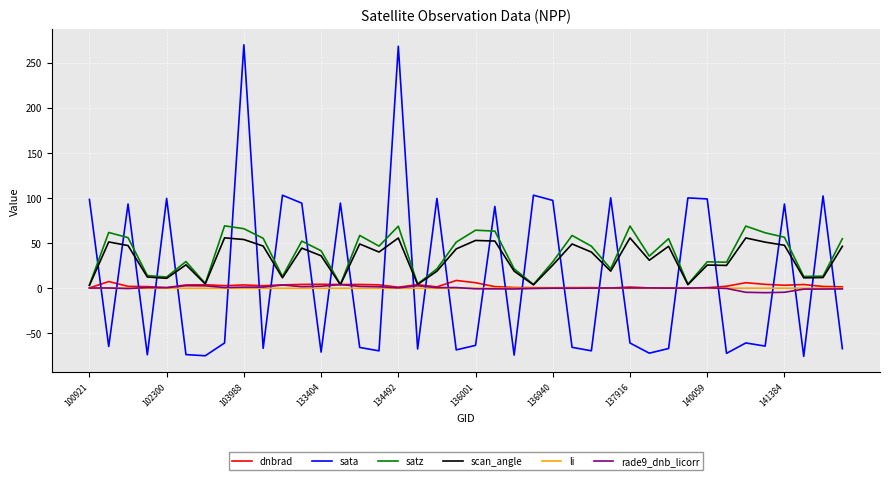

Which series has the widest spread of values?

sata